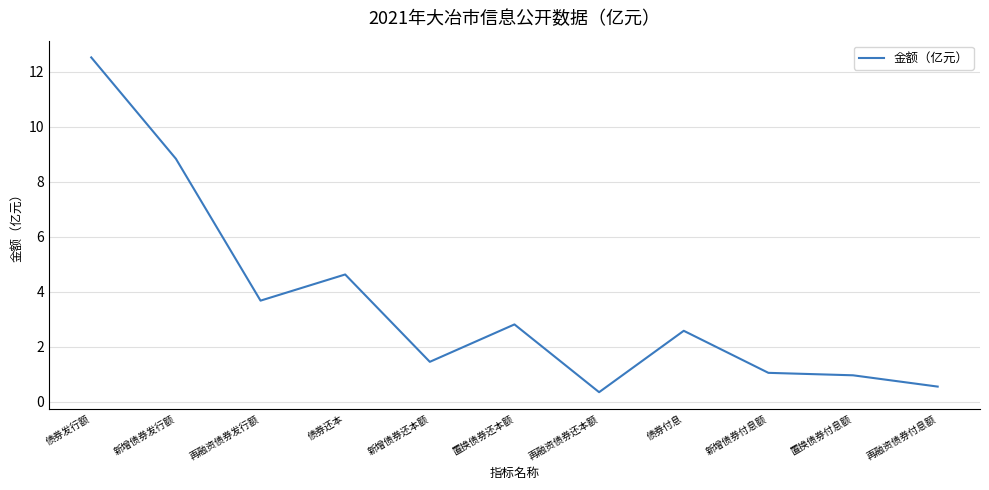

Is it true that the value at 债券发行额 is 19.4?

False